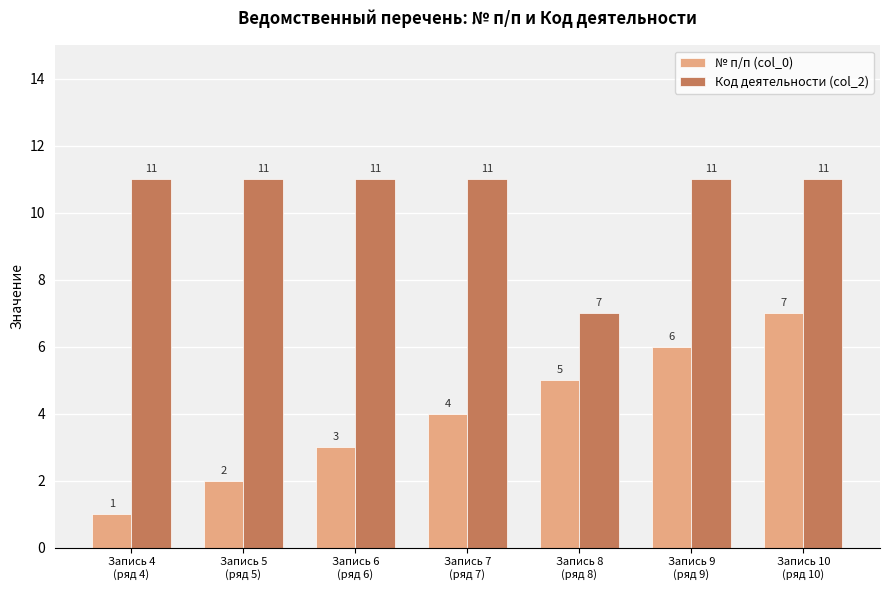

How many values in the Код деятельности (col_2) series are below 11?

1